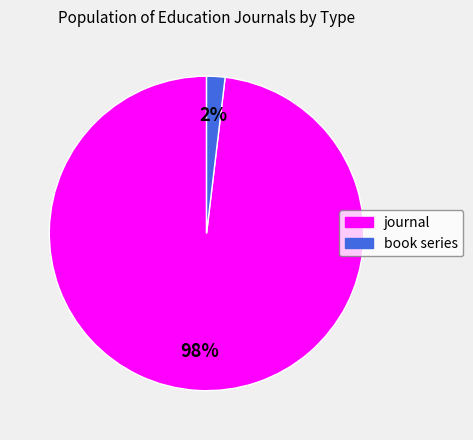

Is it true that book series is 14% of the pie?

False